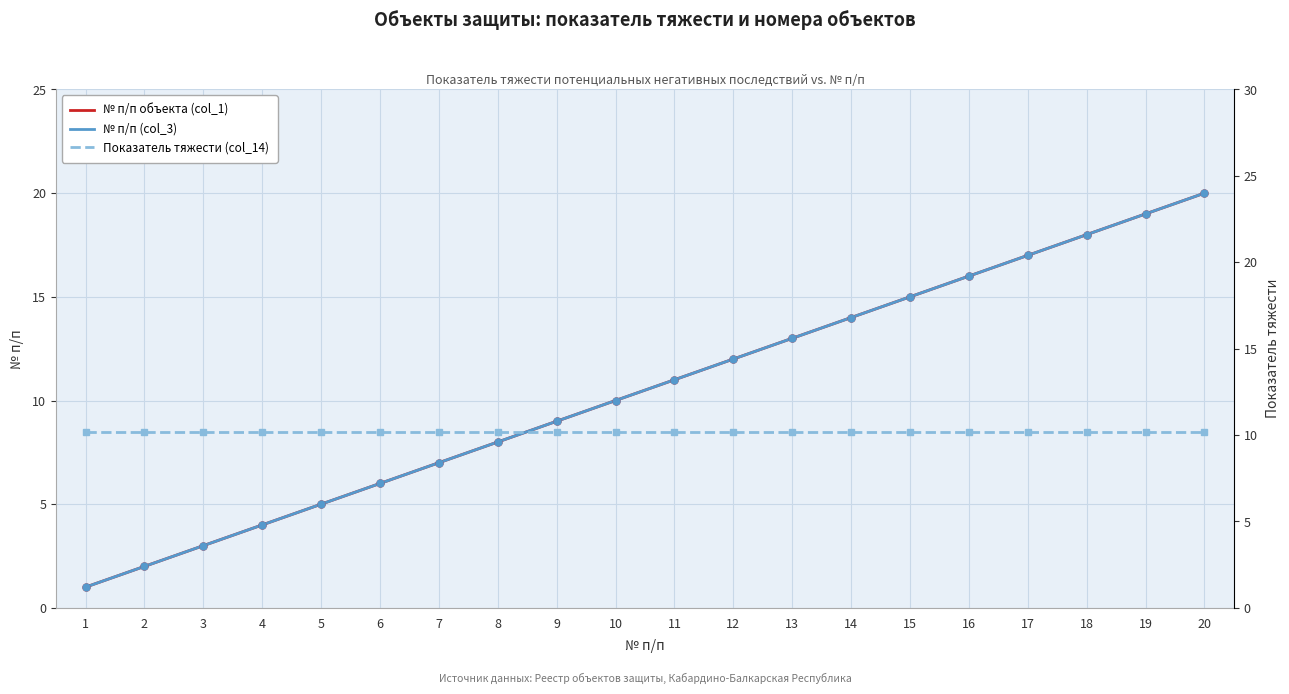

At 16, list the series in order from smallest to largest.

Показатель тяжести (col_14), № п/п объекта (col_1), № п/п (col_3)